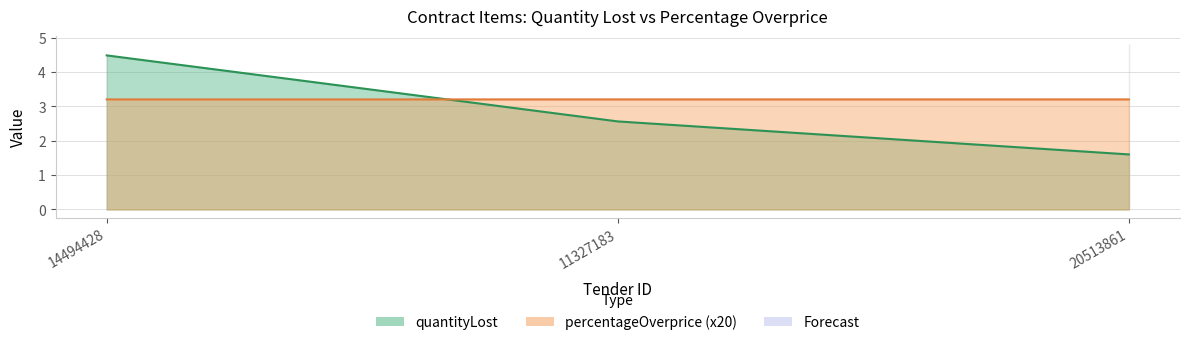

True or false: percentageOverprice has a value of 3.2 at 20513861.

True